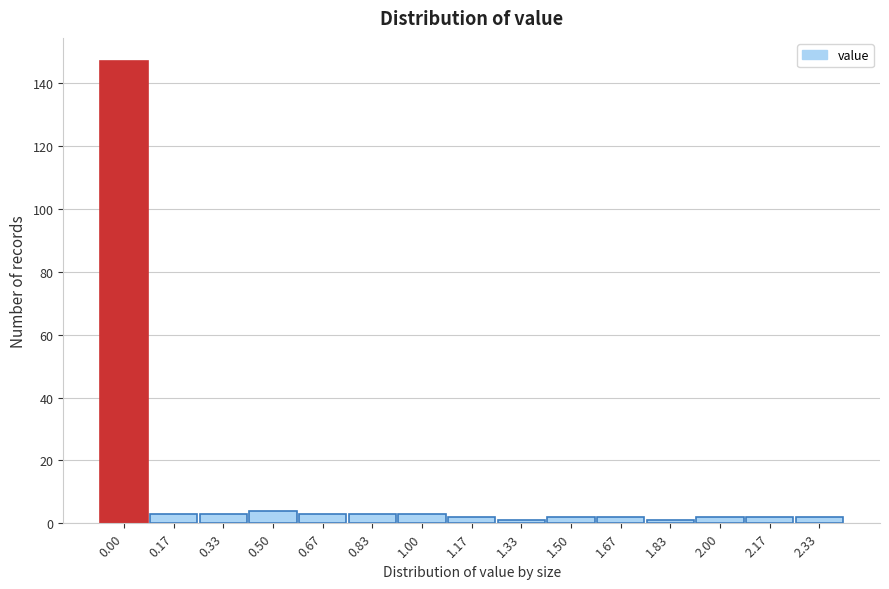

Reading left to right, what are all the values shown in this chart?

147	3	3	4	3	3	3	2	1	2	2	1	2	2	2